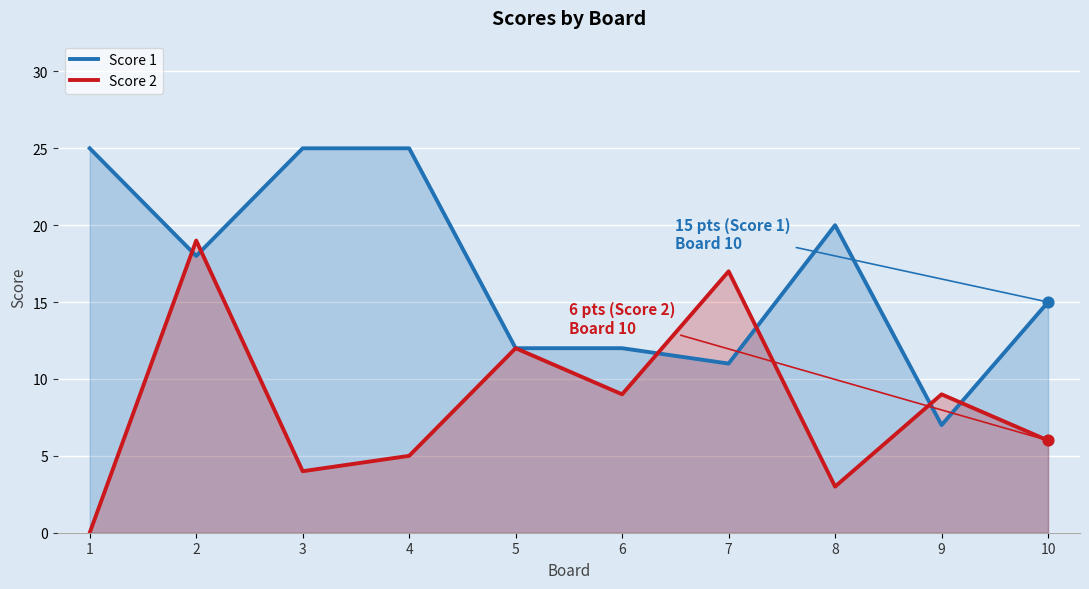

Is the value of Score 2 at 2 greater than the value of Score 1 at 5?

Yes